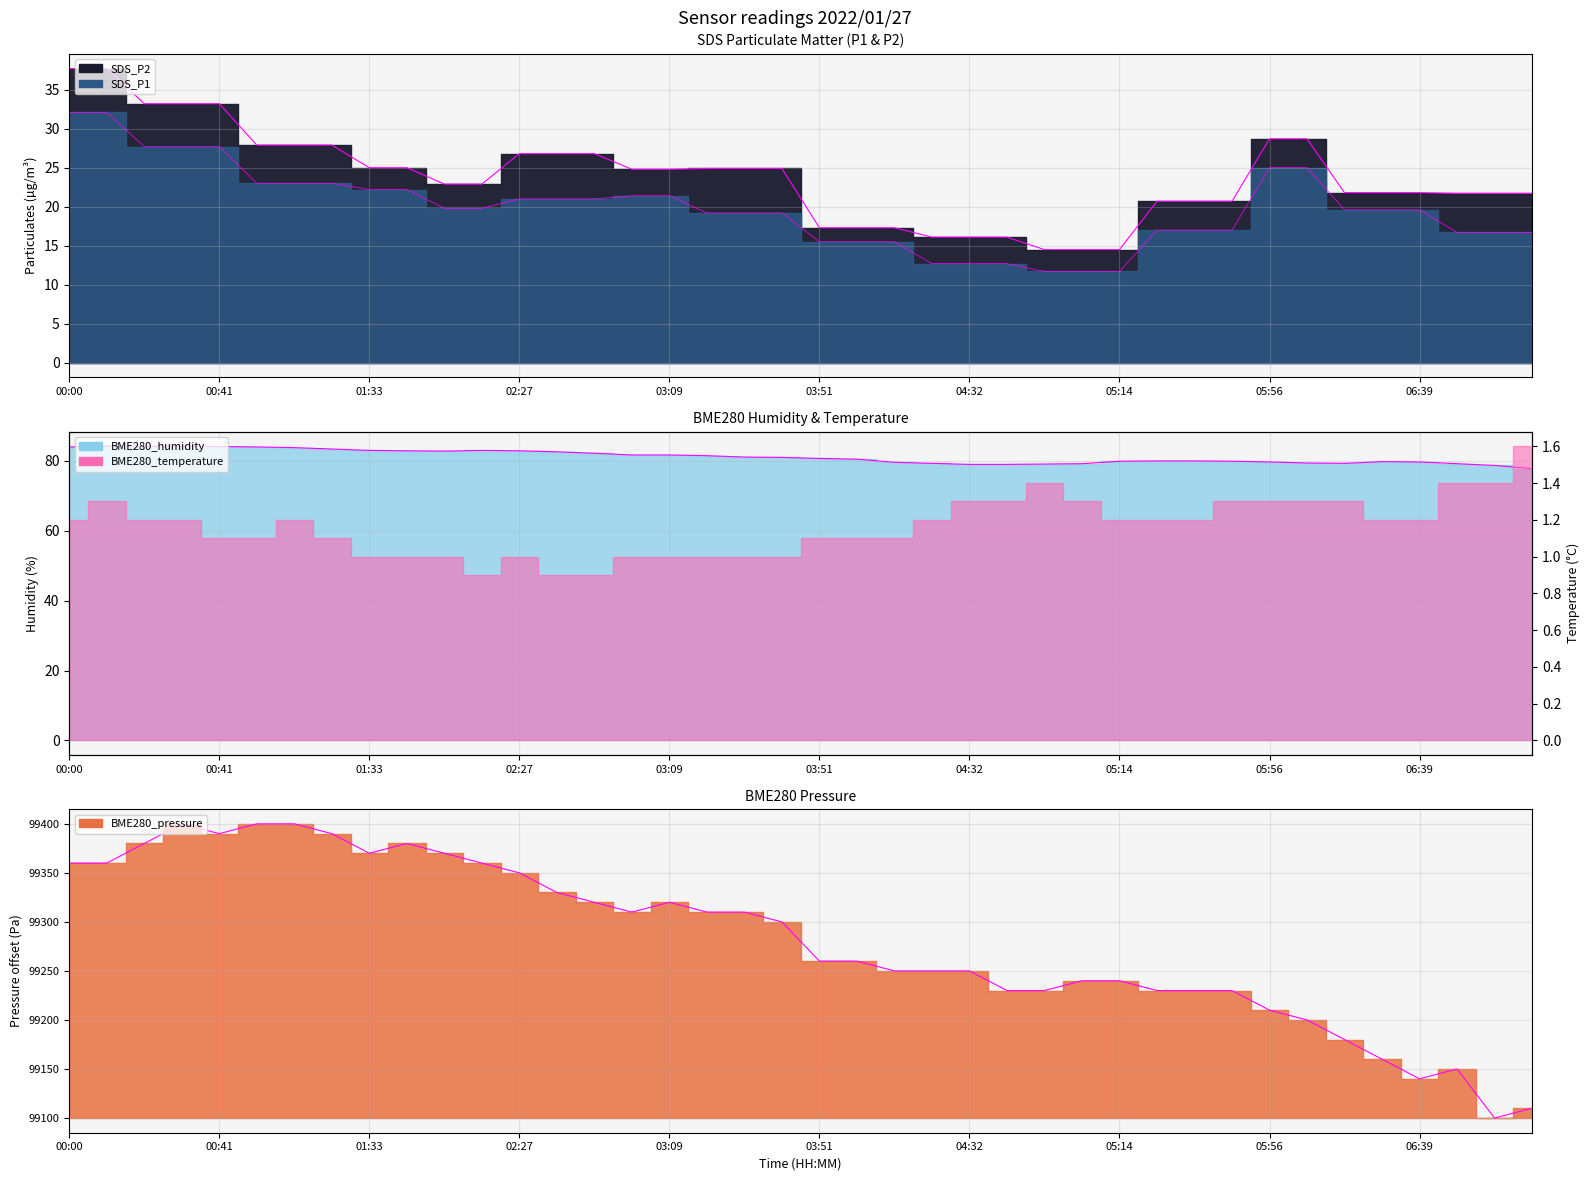

Which has a higher value, 03:09 or 06:59?

03:09